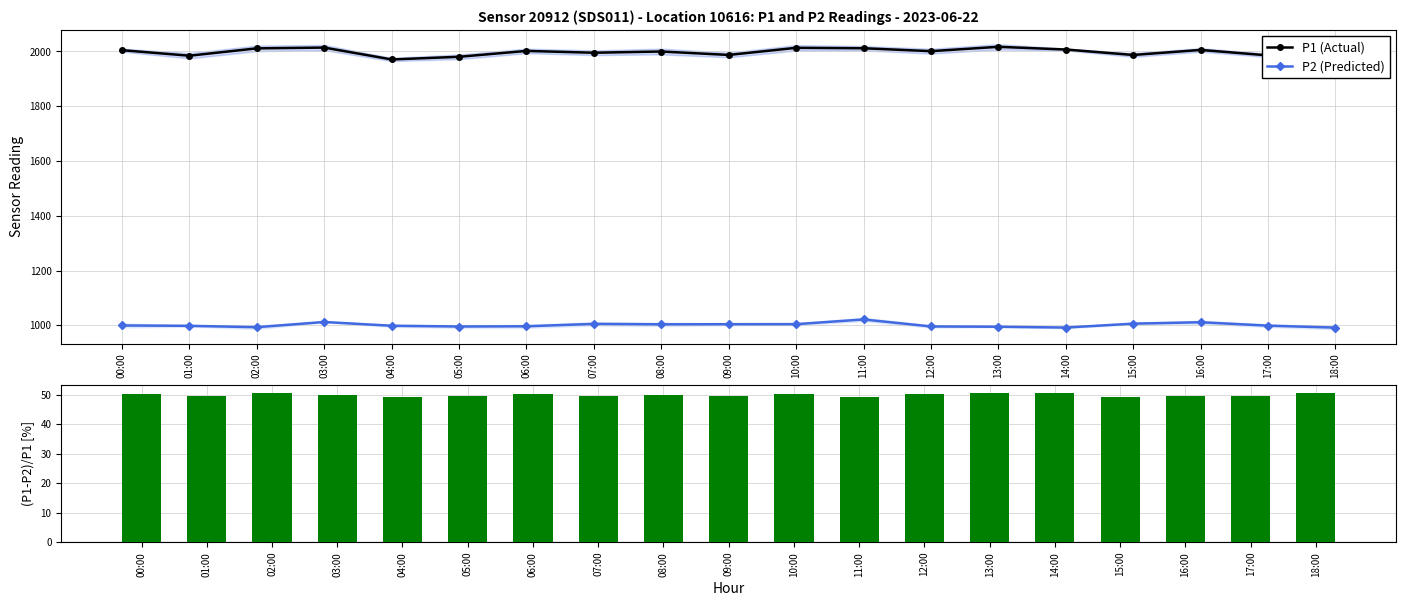

What is the maximum value for (P1-P2)/P1?

50.7